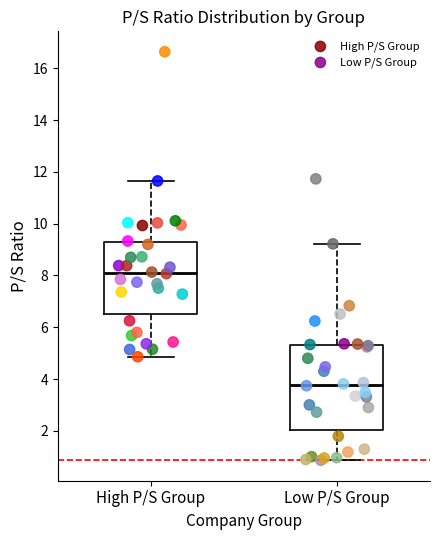

Which series contains the highest Y value?

High P/S Group